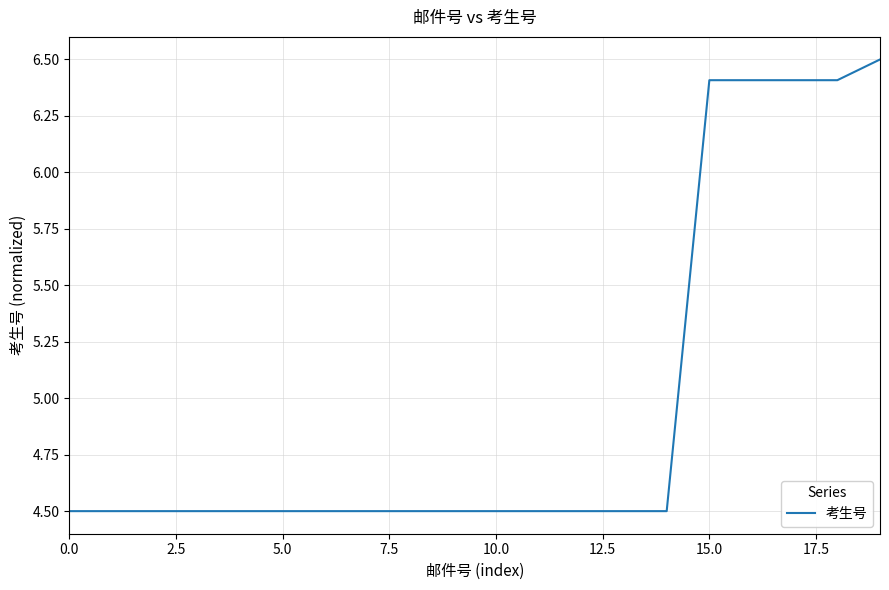

What is the maximum value shown in the chart?

6.5